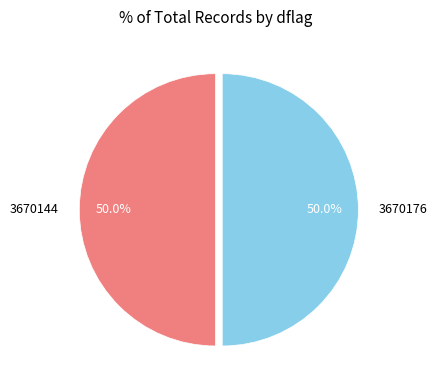

To the nearest percent, what is the difference between the 3670176 and 3670144 slice percentages?

0%